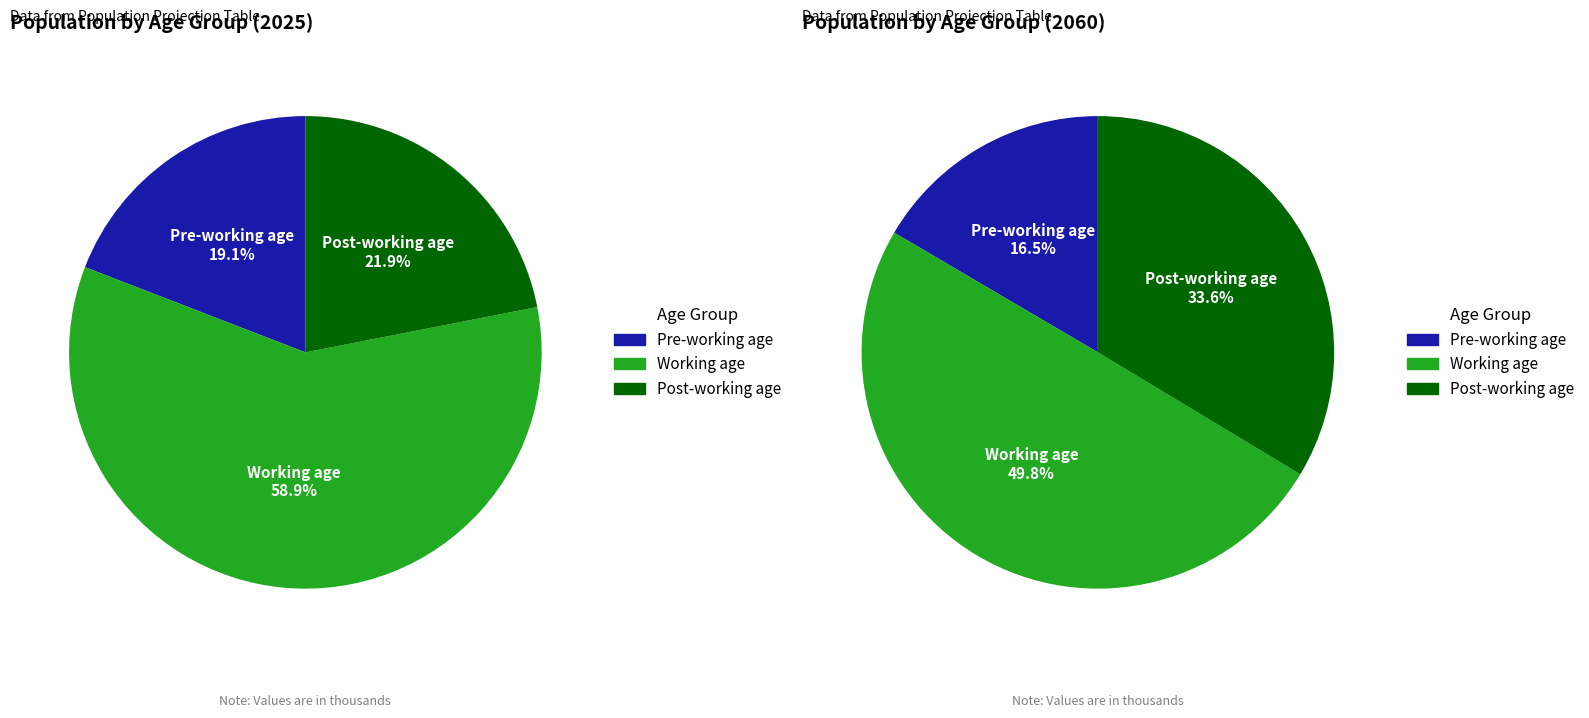

How many slices are in this pie chart?

3